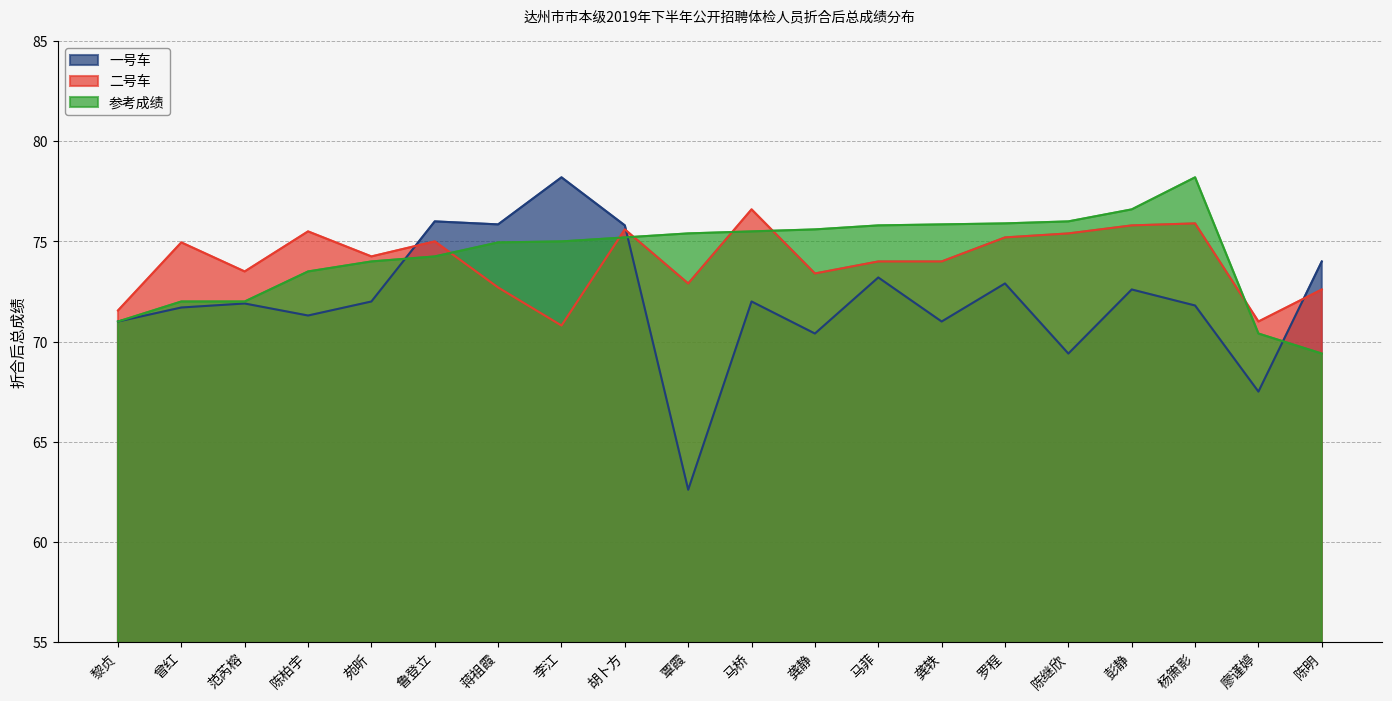

True or false: 二号车 and 一号车 cross at least once.

True